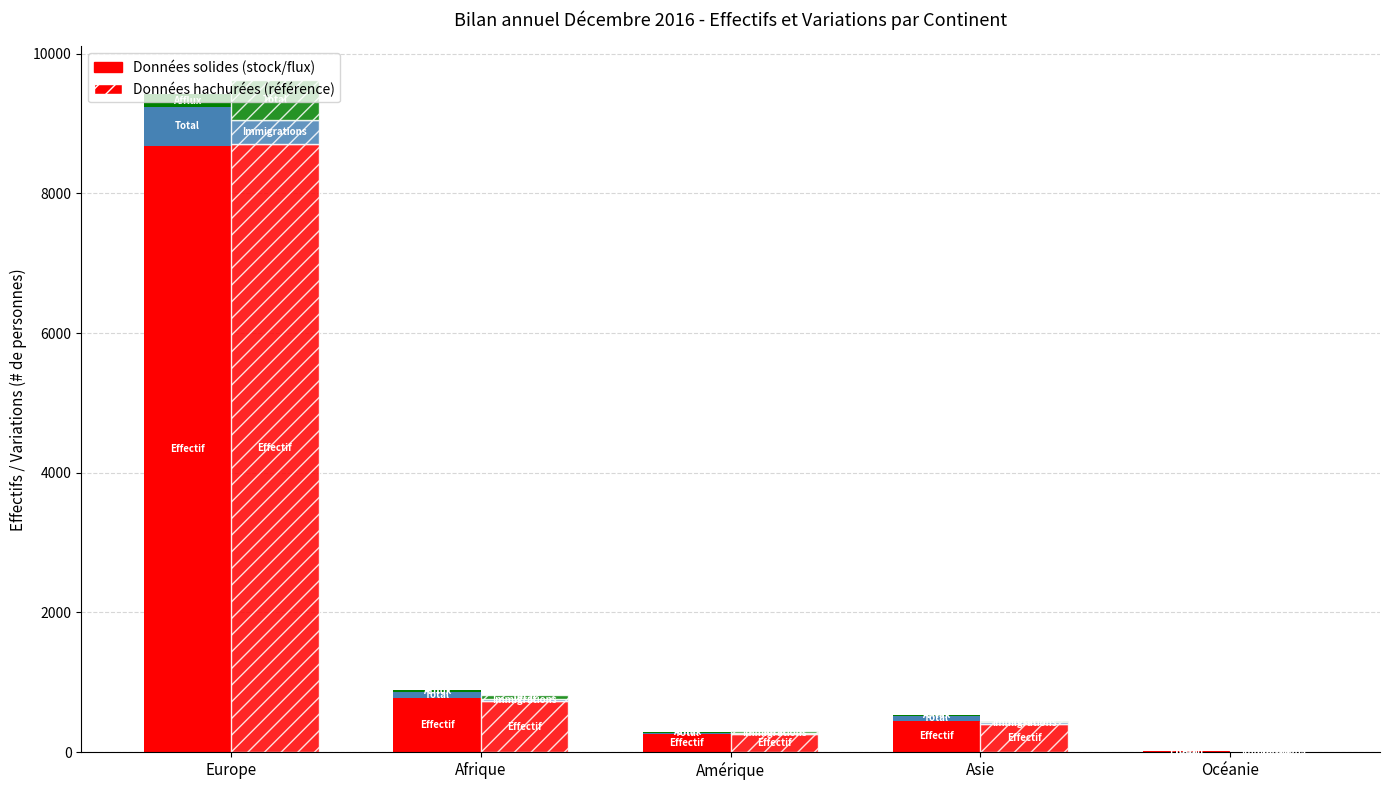

The value of Afflux d'un autre canton at Océanie is 76. True or false?

False